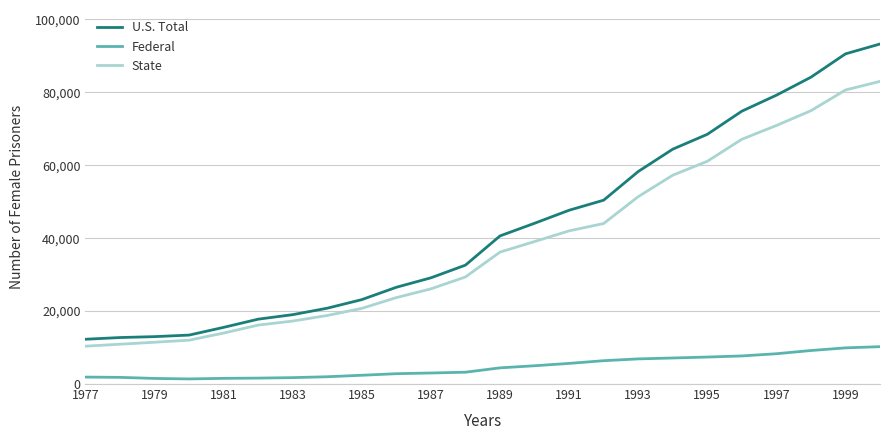

Which series has the largest range (max minus min)?

U.S. Total